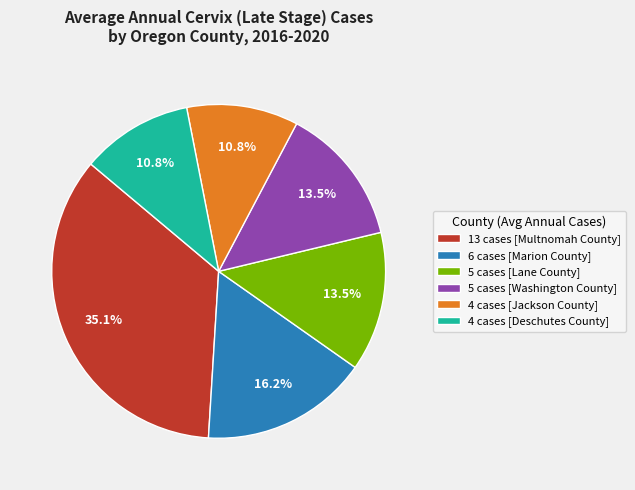

To the nearest percent, what is the difference between the largest and smallest slice percentages?

24%